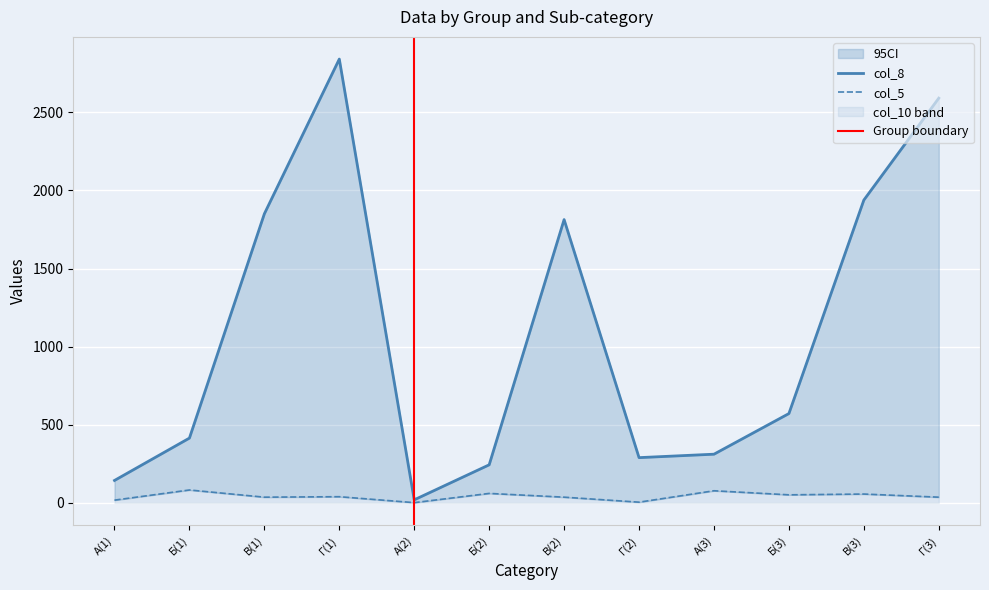

The value of col_5 at Б(3) is 52. True or false?

True